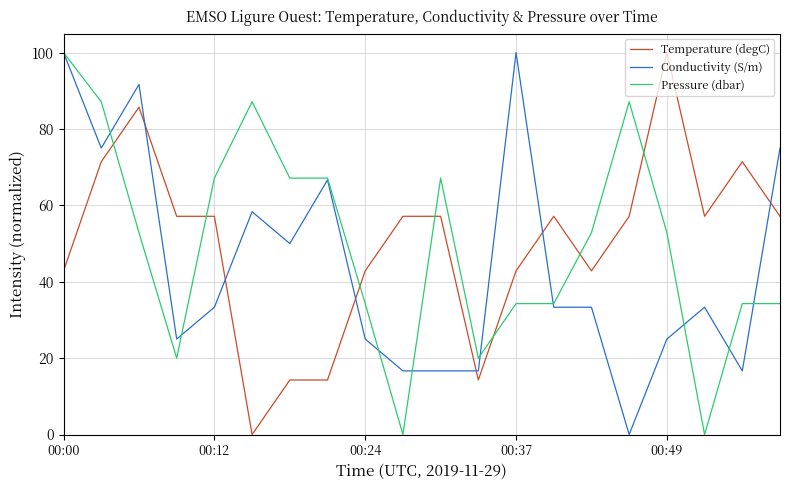

What is the maximum value for Temperature (degC)?

100.0